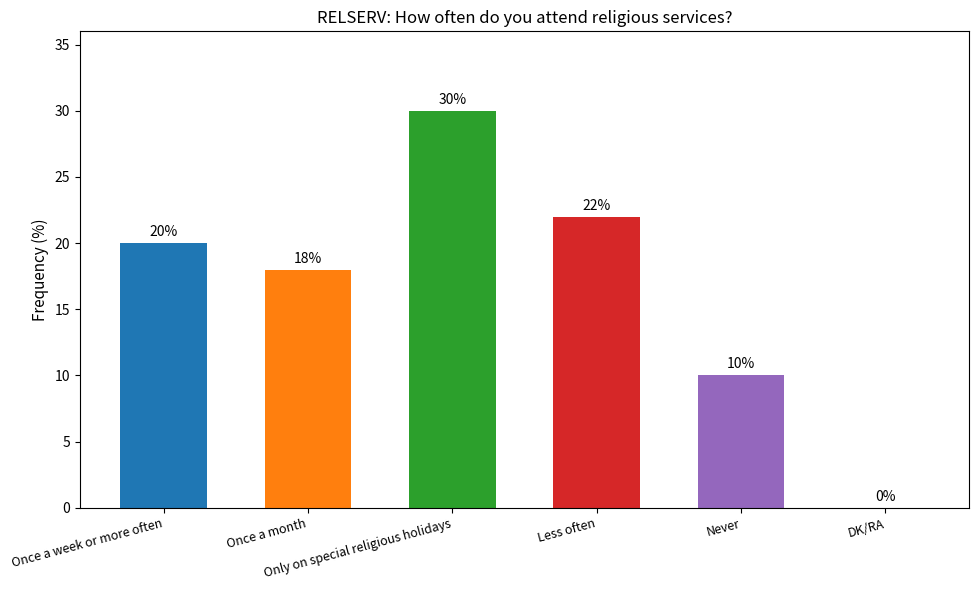

What is the greatest value displayed?

30